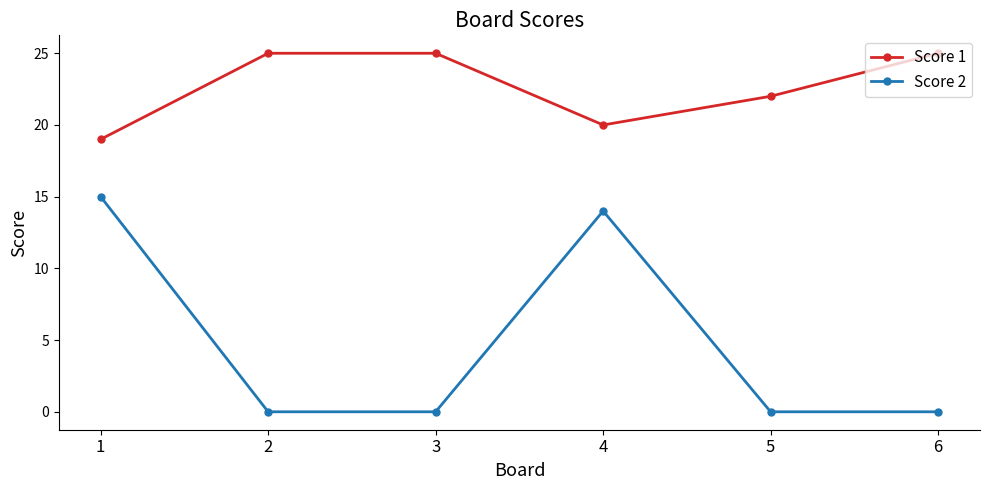

Which series has the widest spread of values?

Score 2